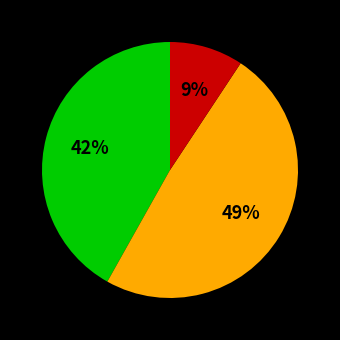

To the nearest percent, what is the difference between the largest and smallest slice percentages?

40%